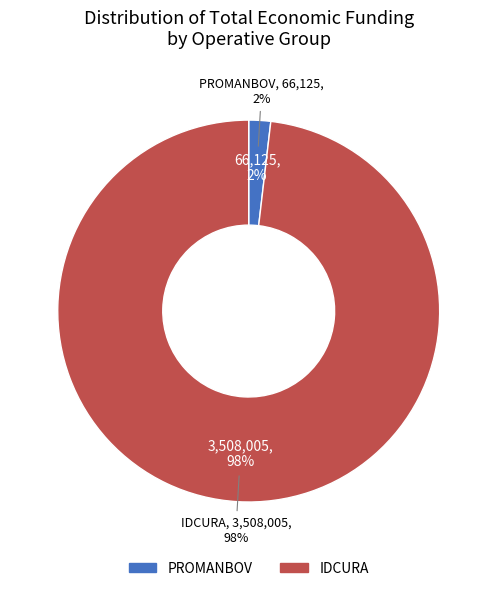

Is there any slice that represents more than half of the pie?

Yes